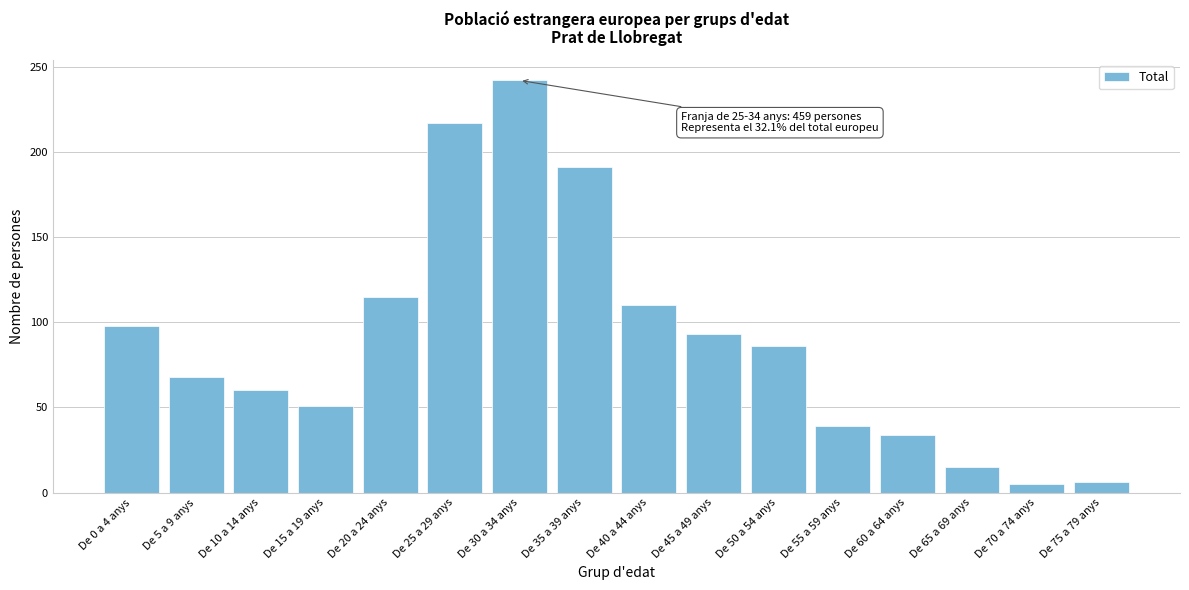

What is the difference between the maximum and minimum values?

237